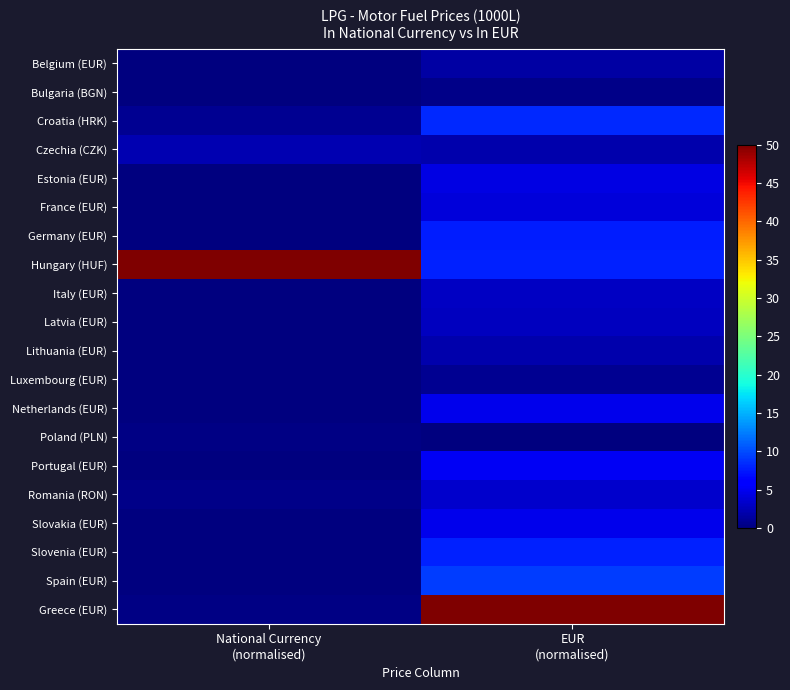

Reading left to right, what are all the values shown in this chart?

Belgium (EUR): National Currency
(normalised)=0.0	EUR
(normalised)=1.6
Bulgaria (BGN): National Currency
(normalised)=0.1	EUR
(normalised)=0.5
Croatia (HRK): National Currency
(normalised)=0.9	EUR
(normalised)=8.4
Czechia (CZK): National Currency
(normalised)=2.3	EUR
(normalised)=2.0
Estonia (EUR): National Currency
(normalised)=0.0	EUR
(normalised)=4.3
France (EUR): National Currency
(normalised)=0.0	EUR
(normalised)=3.9
Germany (EUR): National Currency
(normalised)=0.0	EUR
(normalised)=7.8
Hungary (HUF): National Currency
(normalised)=50.0	EUR
(normalised)=8.0
Italy (EUR): National Currency
(normalised)=0.0	EUR
(normalised)=3.0
Latvia (EUR): National Currency
(normalised)=0.0	EUR
(normalised)=2.8
Lithuania (EUR): National Currency
(normalised)=0.0	EUR
(normalised)=2.1
Luxembourg (EUR): National Currency
(normalised)=0.0	EUR
(normalised)=0.9
Netherlands (EUR): National Currency
(normalised)=0.0	EUR
(normalised)=4.9
Poland (PLN): National Currency
(normalised)=0.3	EUR
(normalised)=0.0
Portugal (EUR): National Currency
(normalised)=0.0	EUR
(normalised)=5.2
Romania (RON): National Currency
(normalised)=0.4	EUR
(normalised)=3.4
Slovakia (EUR): National Currency
(normalised)=0.0	EUR
(normalised)=4.8
Slovenia (EUR): National Currency
(normalised)=0.0	EUR
(normalised)=7.9
Spain (EUR): National Currency
(normalised)=0.0	EUR
(normalised)=9.3
Greece (EUR): National Currency
(normalised)=0.2	EUR
(normalised)=50.0